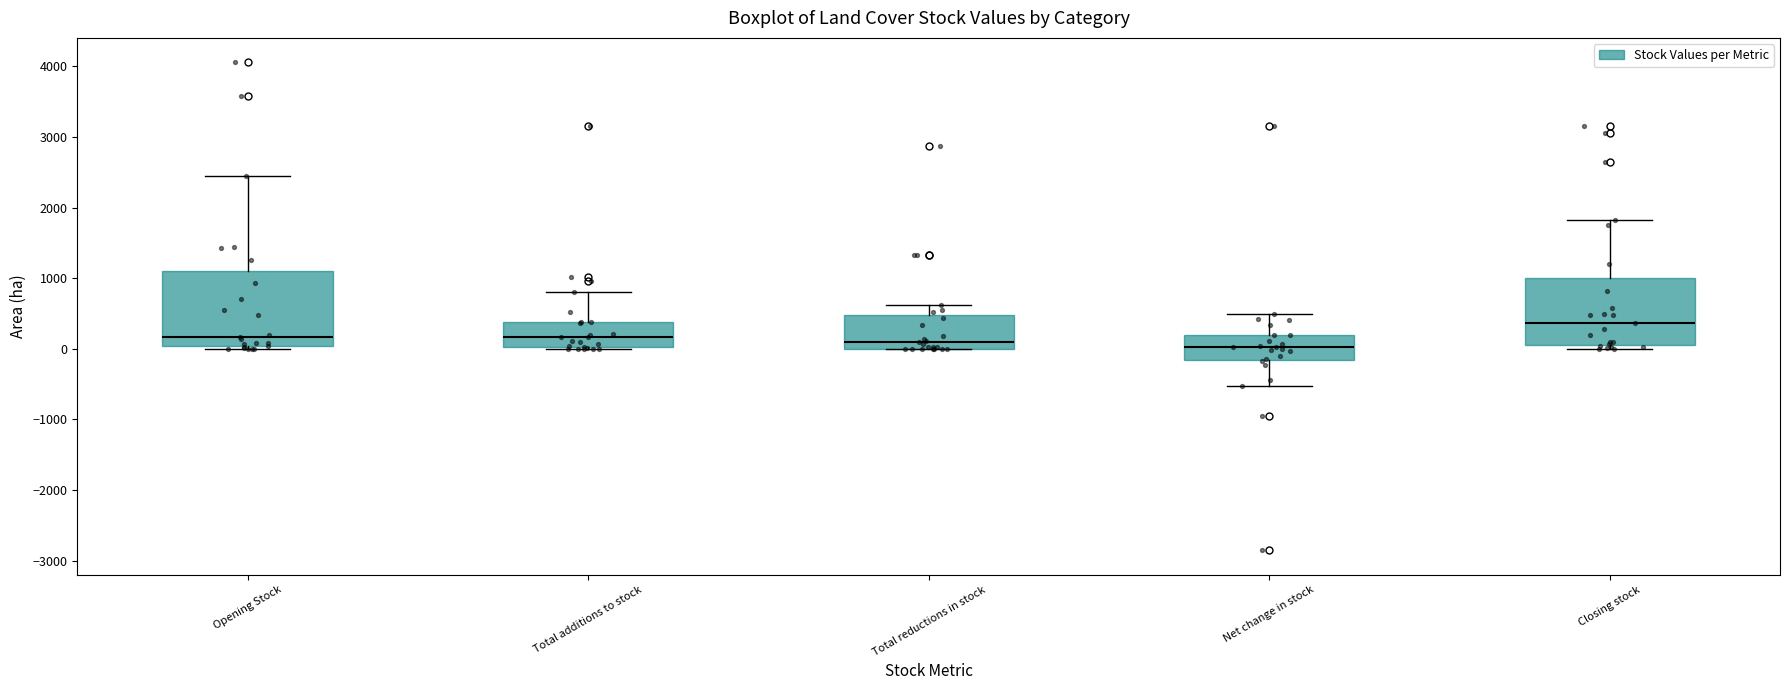

Where is the lower edge of the box for Total reductions in stock on the y-axis? The values are not printed on the chart, so give them approximately, as read against the axis.

0